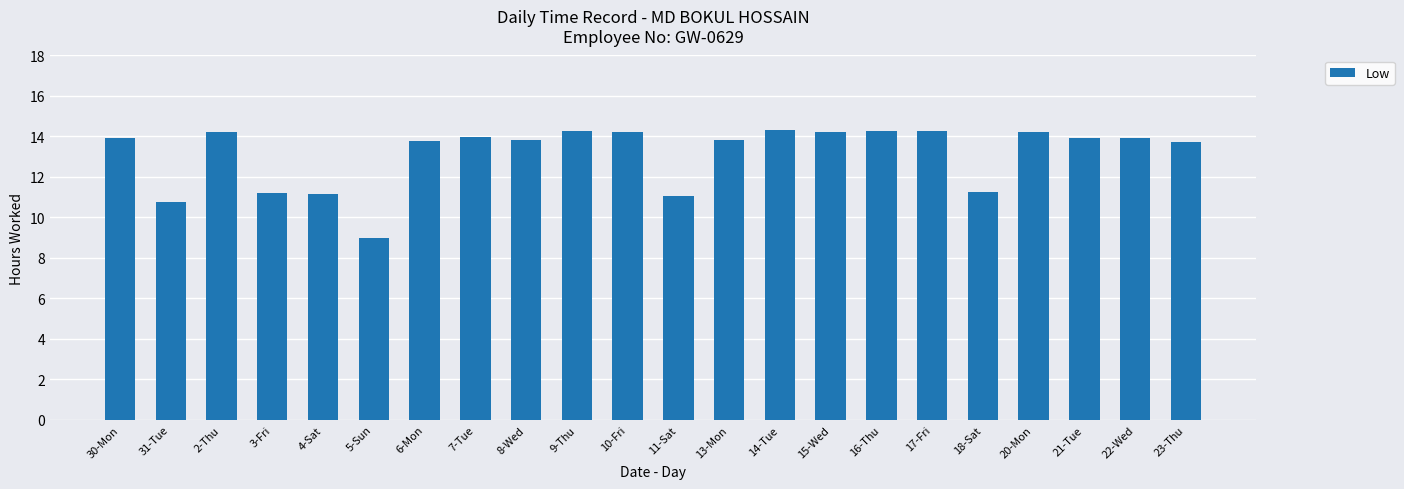

The value at 11-Sat is 3.2. True or false?

False